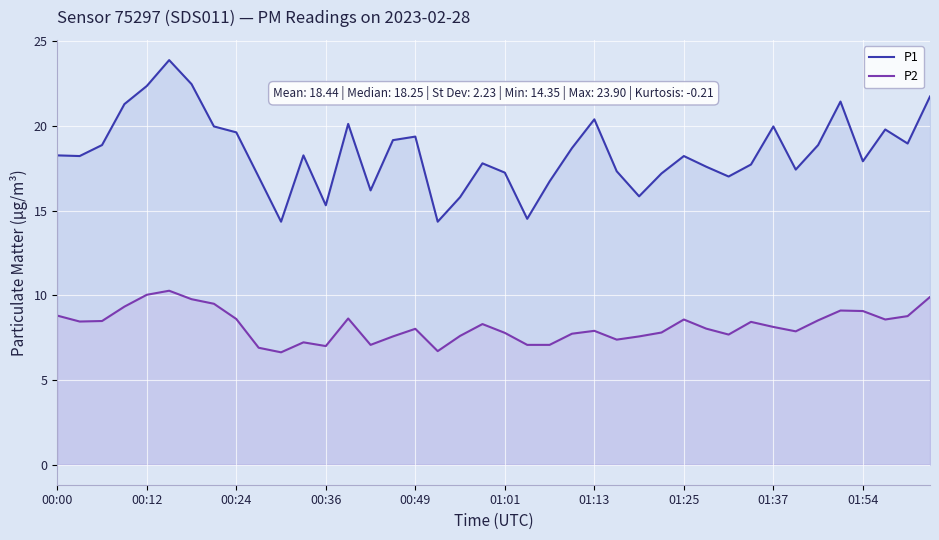

Which series has the largest total across all categories?

P1